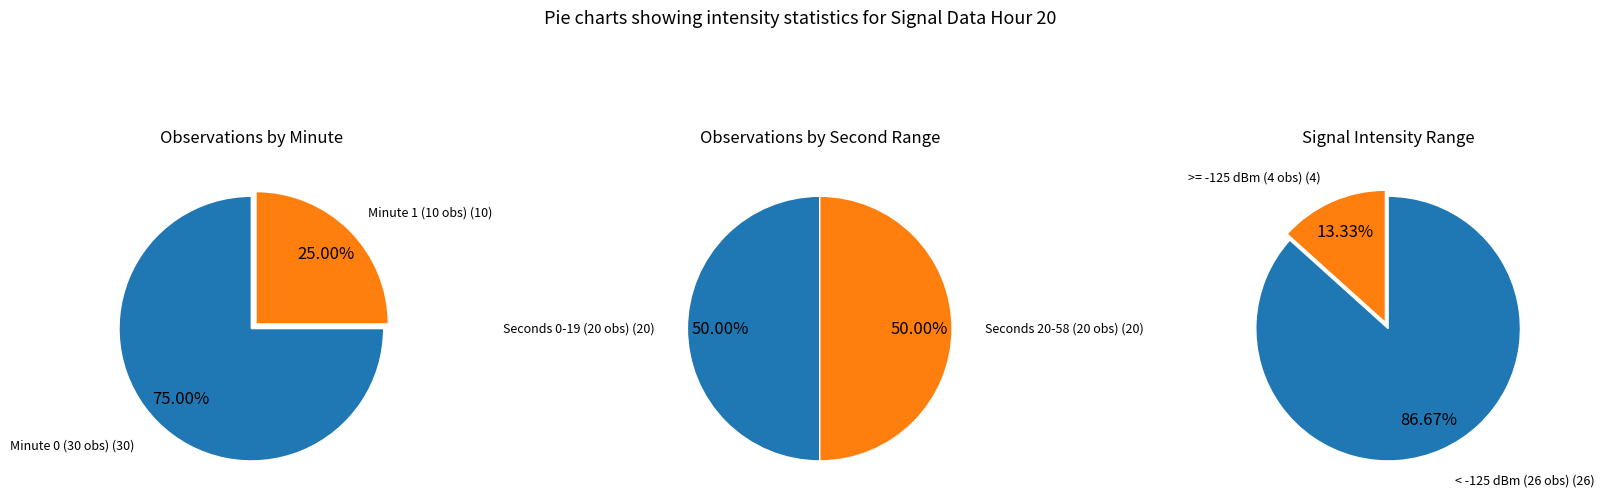

Count the number of slices in the pie.

2